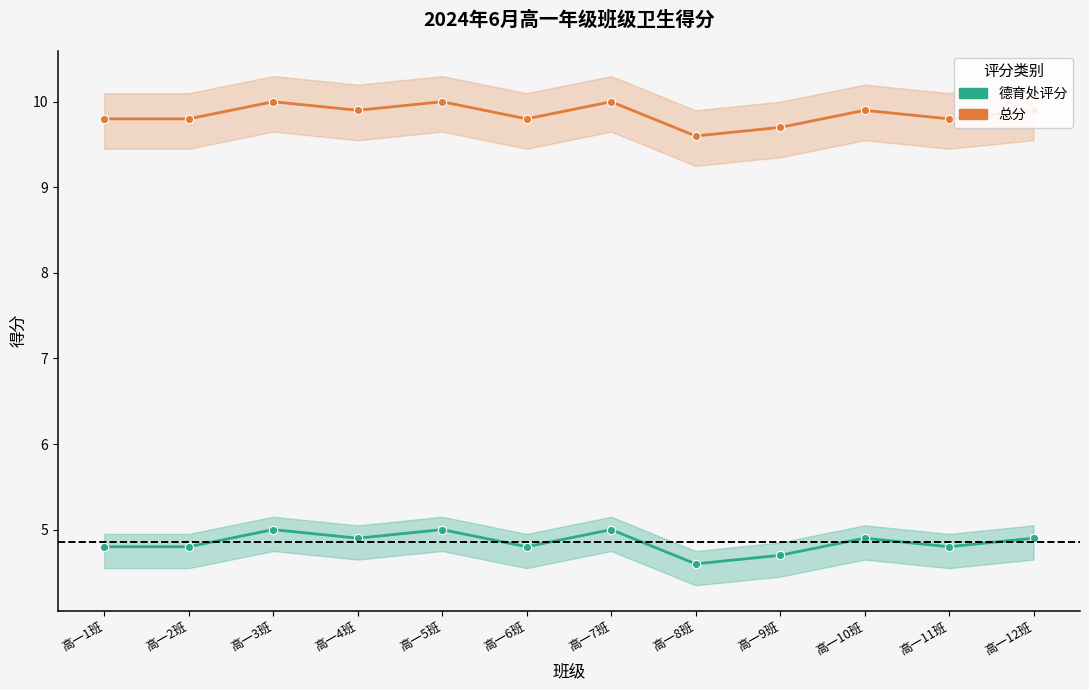

True or false: 总分 and 德育处评分 cross at least once.

False